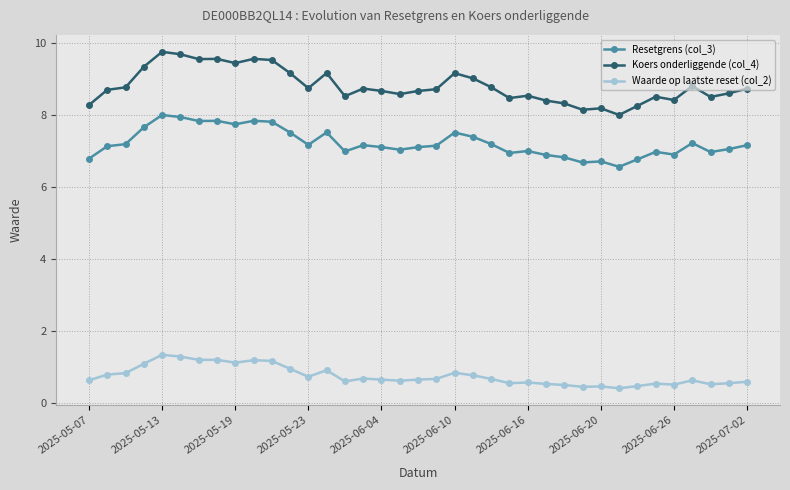

Which series has the largest range (max minus min)?

Koers onderliggende (col_4)